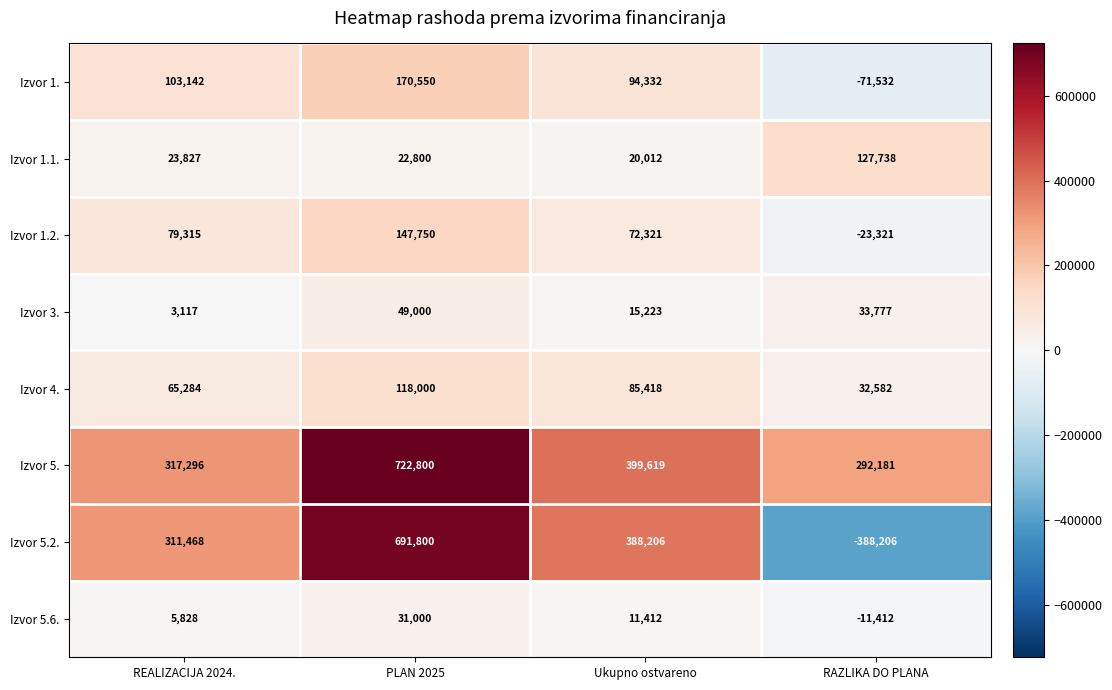

What is the sum of all Izvor 5.2. values?

1003268